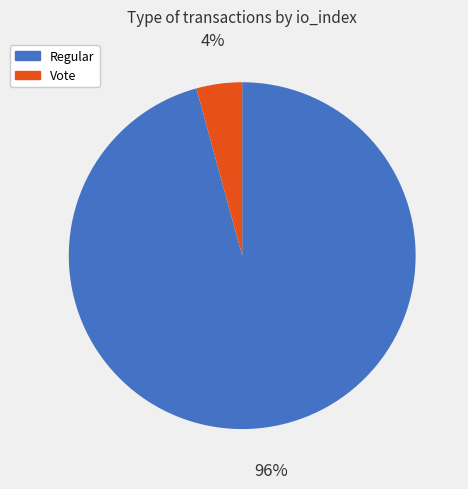

Combined, do Regular and Vote account for over 50%?

Yes